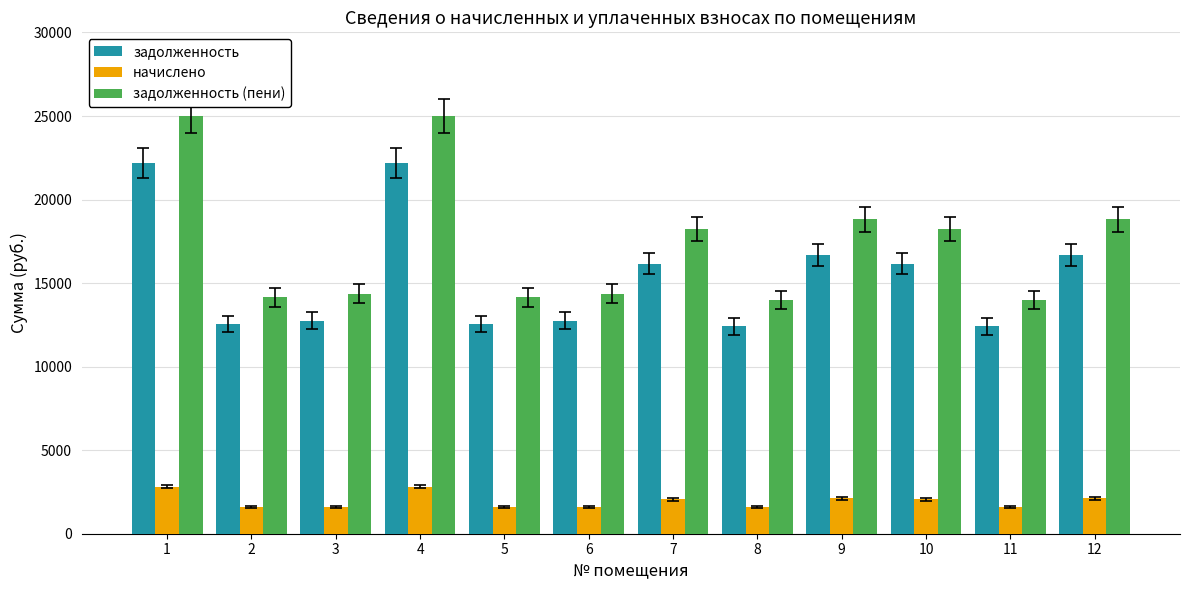

The начислено series shows 1578.5 at 8. True or false?

True